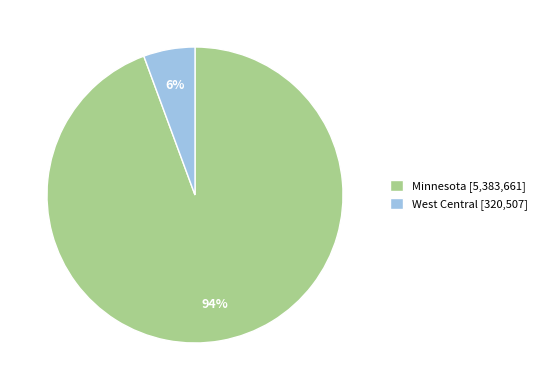

What is the ratio of the value at West Central to the value at Minnesota?

0.1